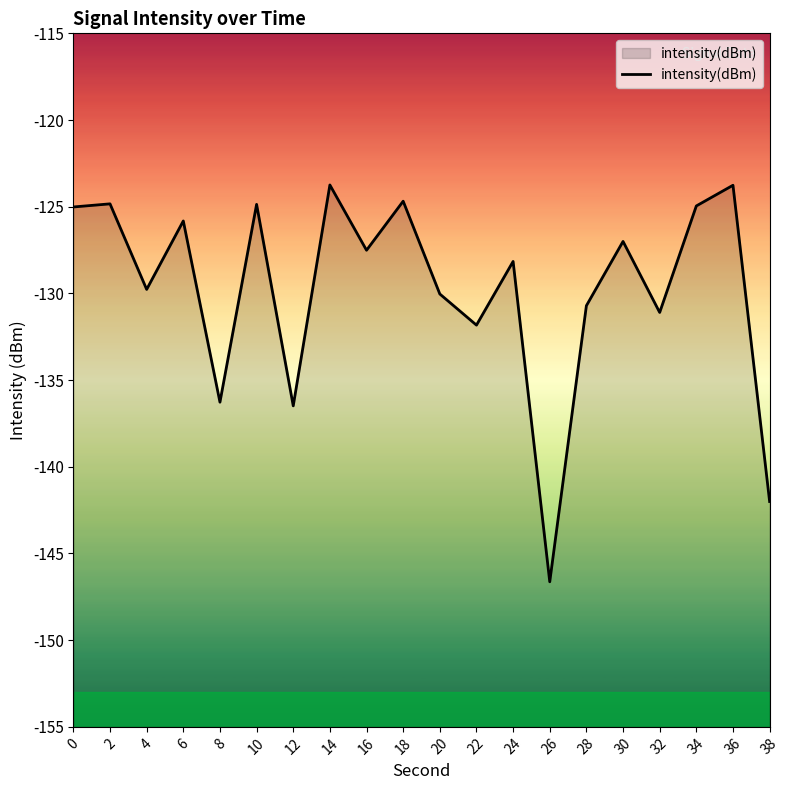

What is the average value?

-129.8